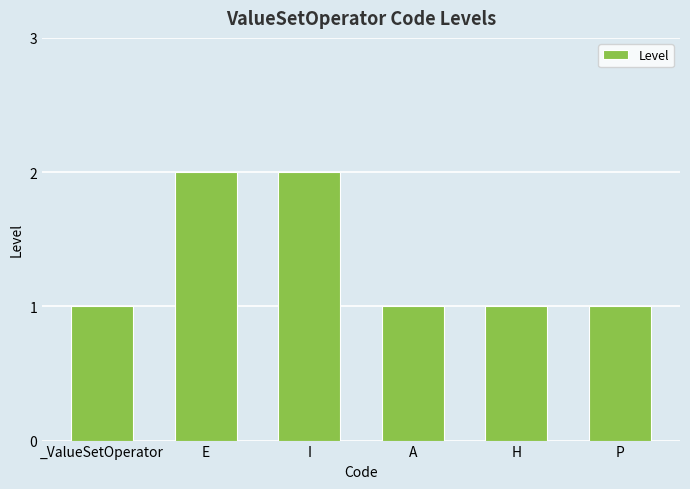

Reading right to left, what are all the values shown in this chart?

1	1	1	2	2	1